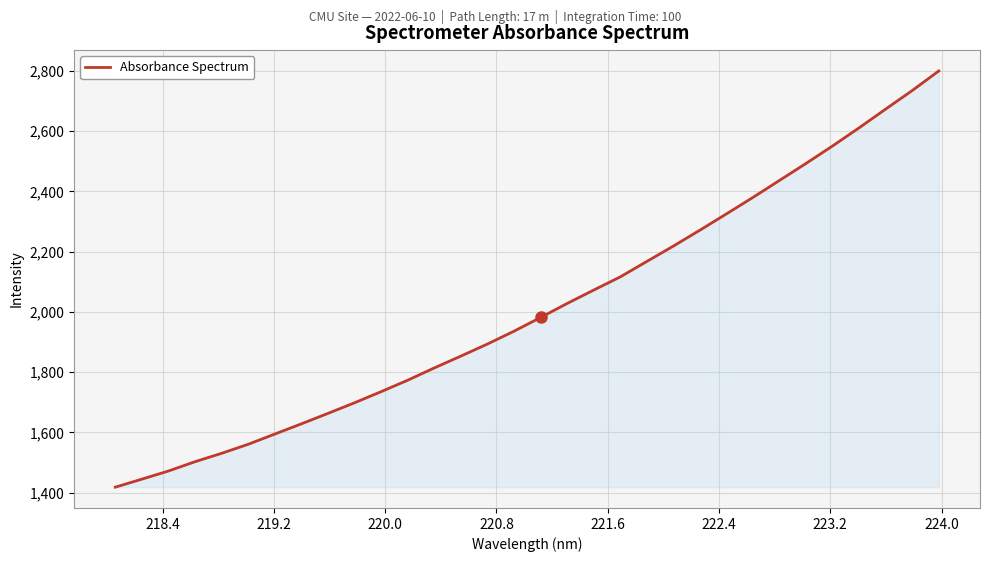

What is the difference between the maximum and minimum values?

1380.7